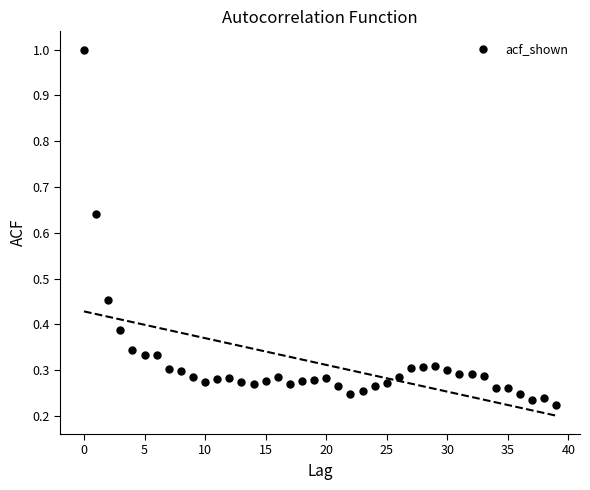

What is the range of Y values (max minus min)?

0.8